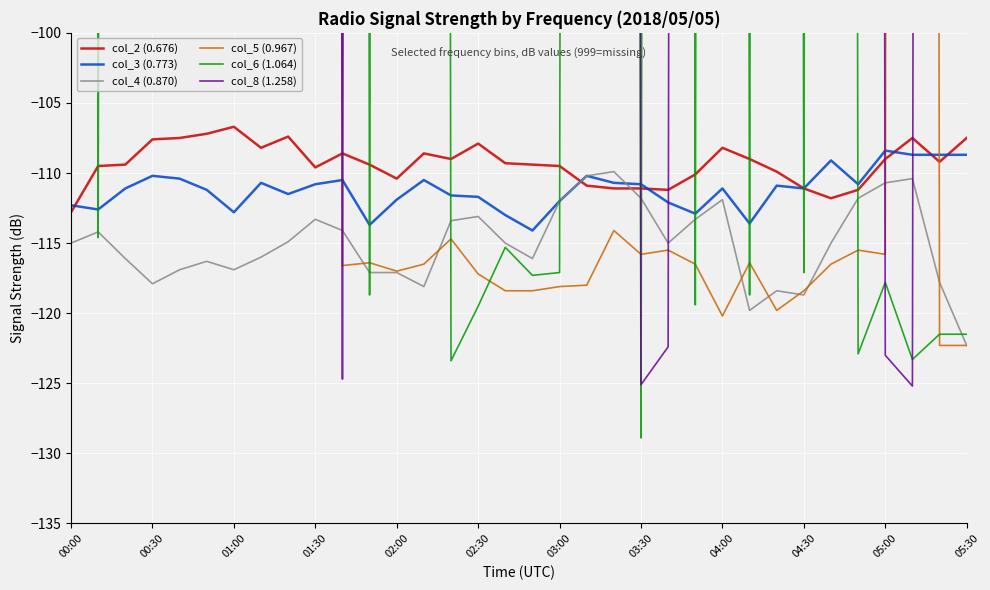

Which series has the largest range (max minus min)?

col_6 (1.064)